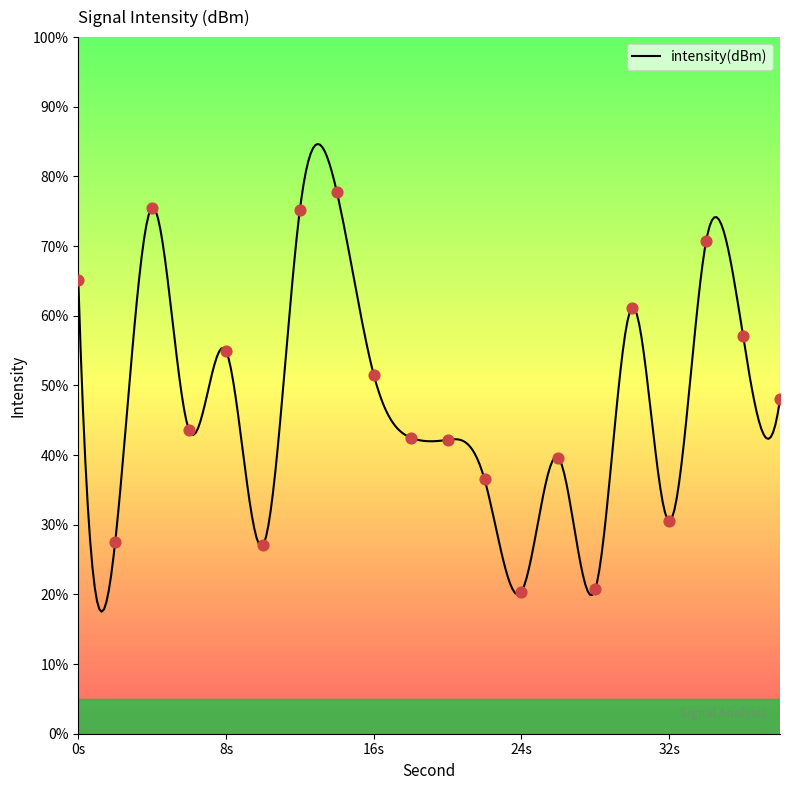

What is the ratio of the value at 20 to the value at 10?

1.6